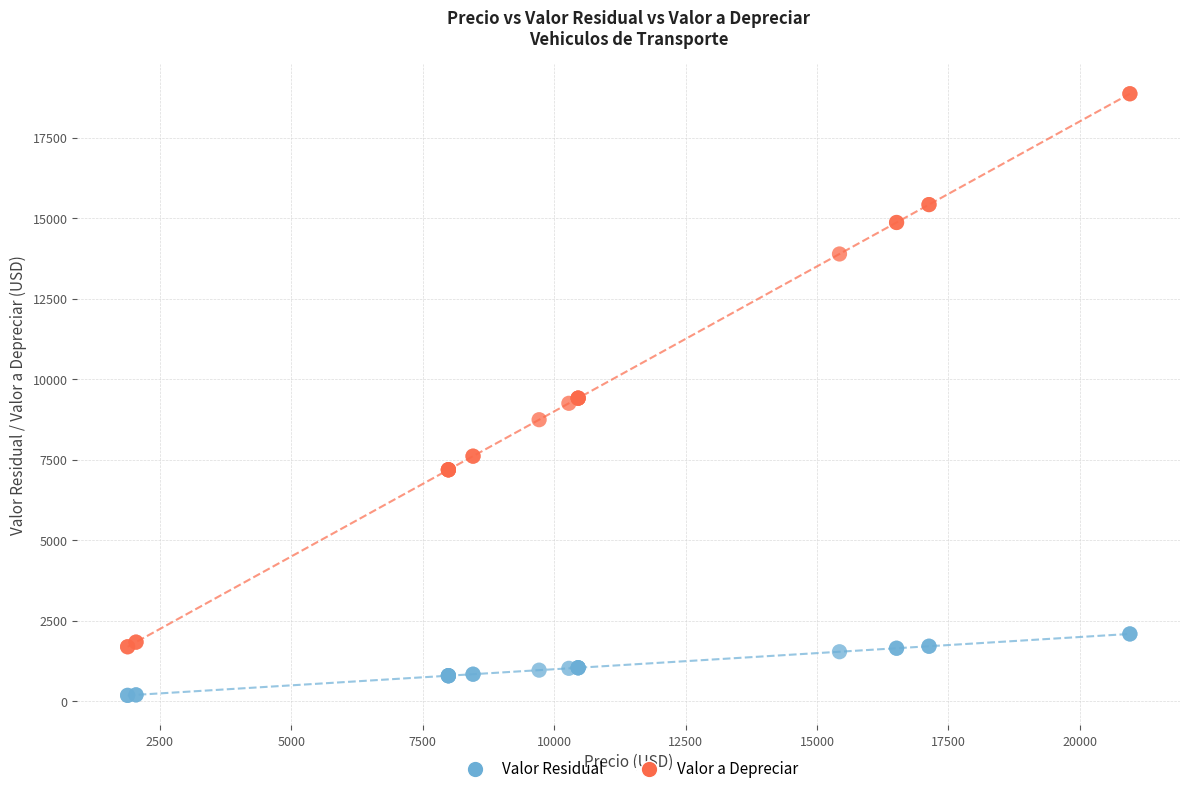

Which series has the largest Y range (max minus min)?

Valor a Depreciar